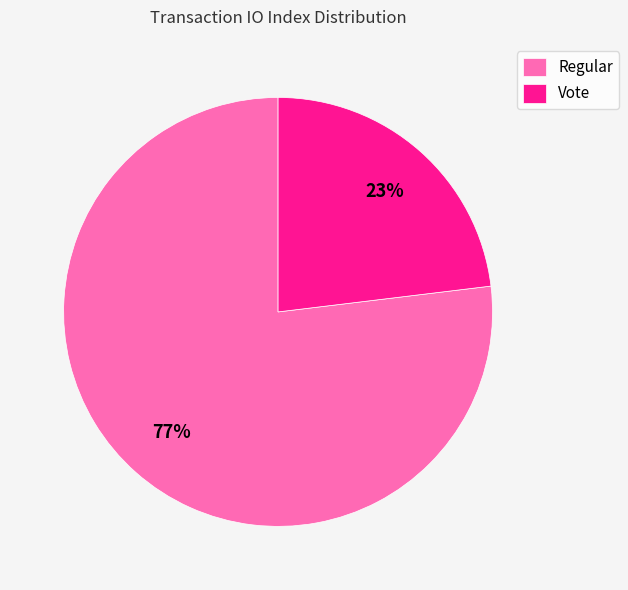

To the nearest percent, what is the combined percentage of Vote and Regular?

100%